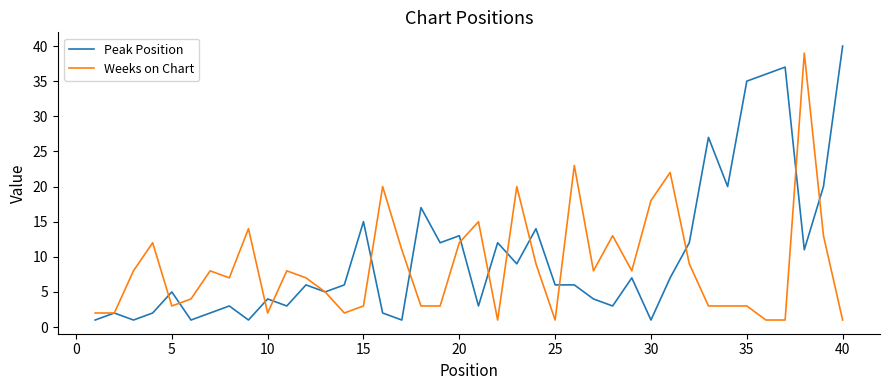

What are all the series names shown in the legend?

Peak Position, Weeks on Chart